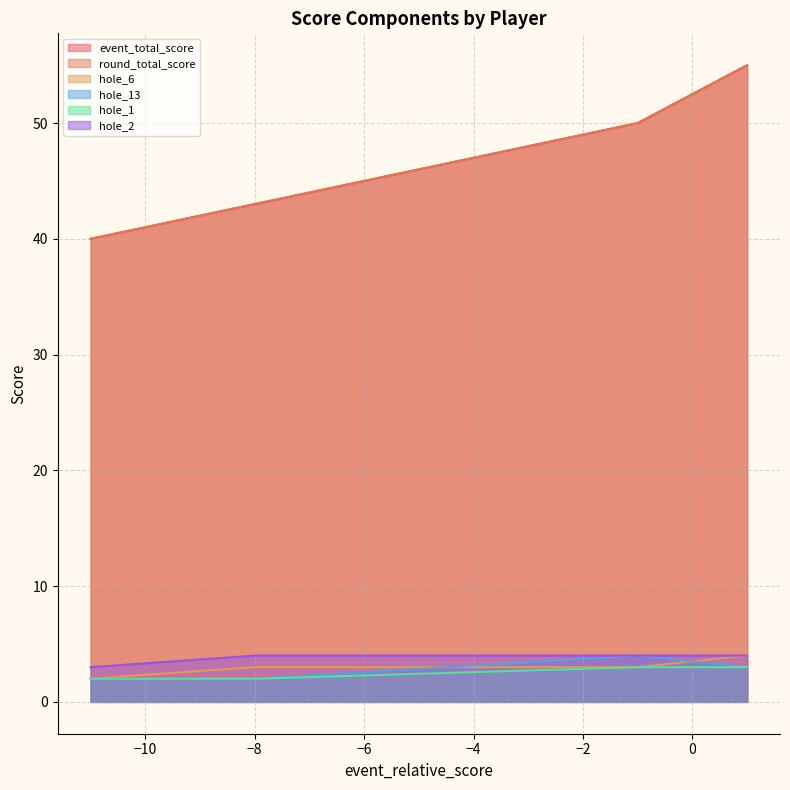

How many categories are shown in the chart?

4